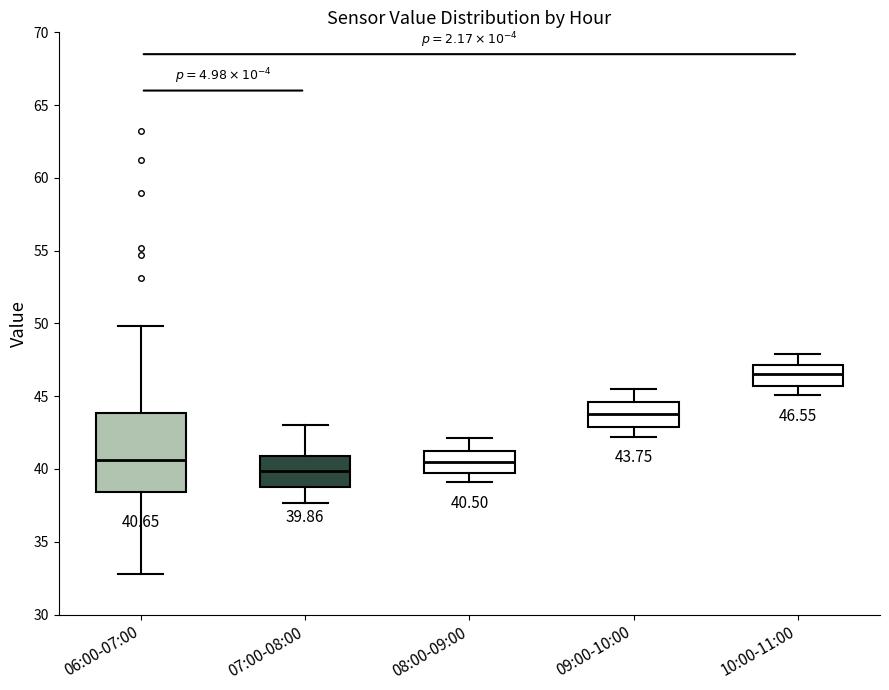

Which box is the tallest, from its lower edge to its upper edge?

06:00-07:00